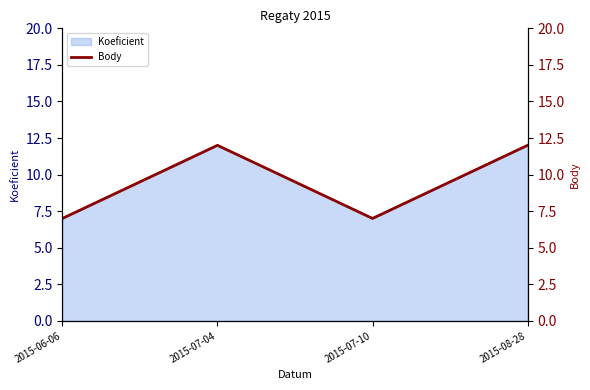

Rank the categories by value from lowest to highest.

2015-06-06, 2015-07-10, 2015-07-04, 2015-08-28